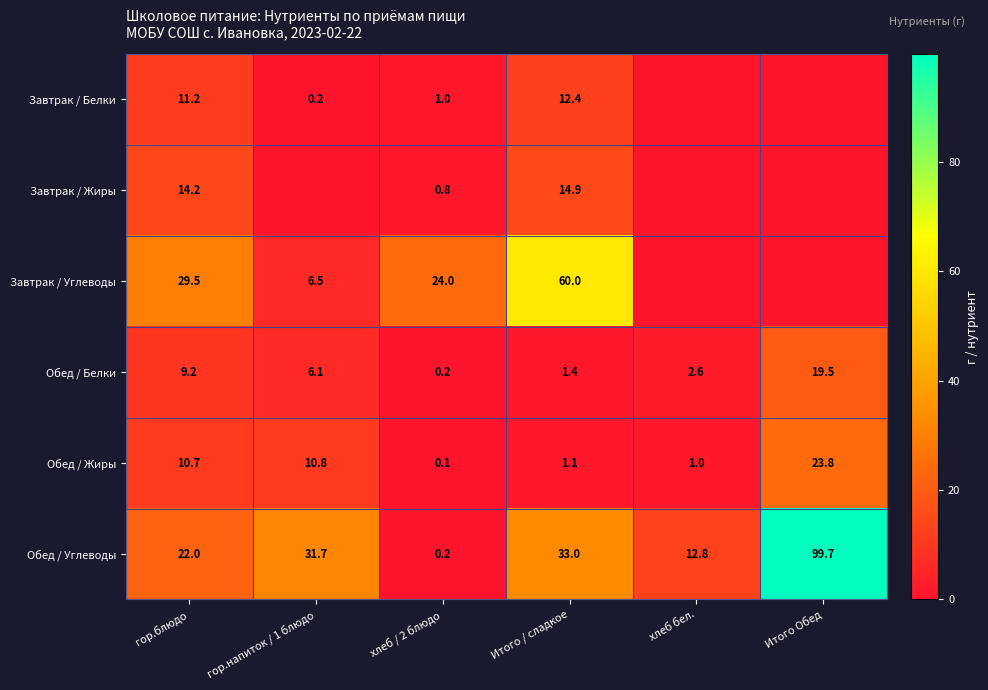

The Обед / Белки series shows 0.9 at хлеб бел.. True or false?

False